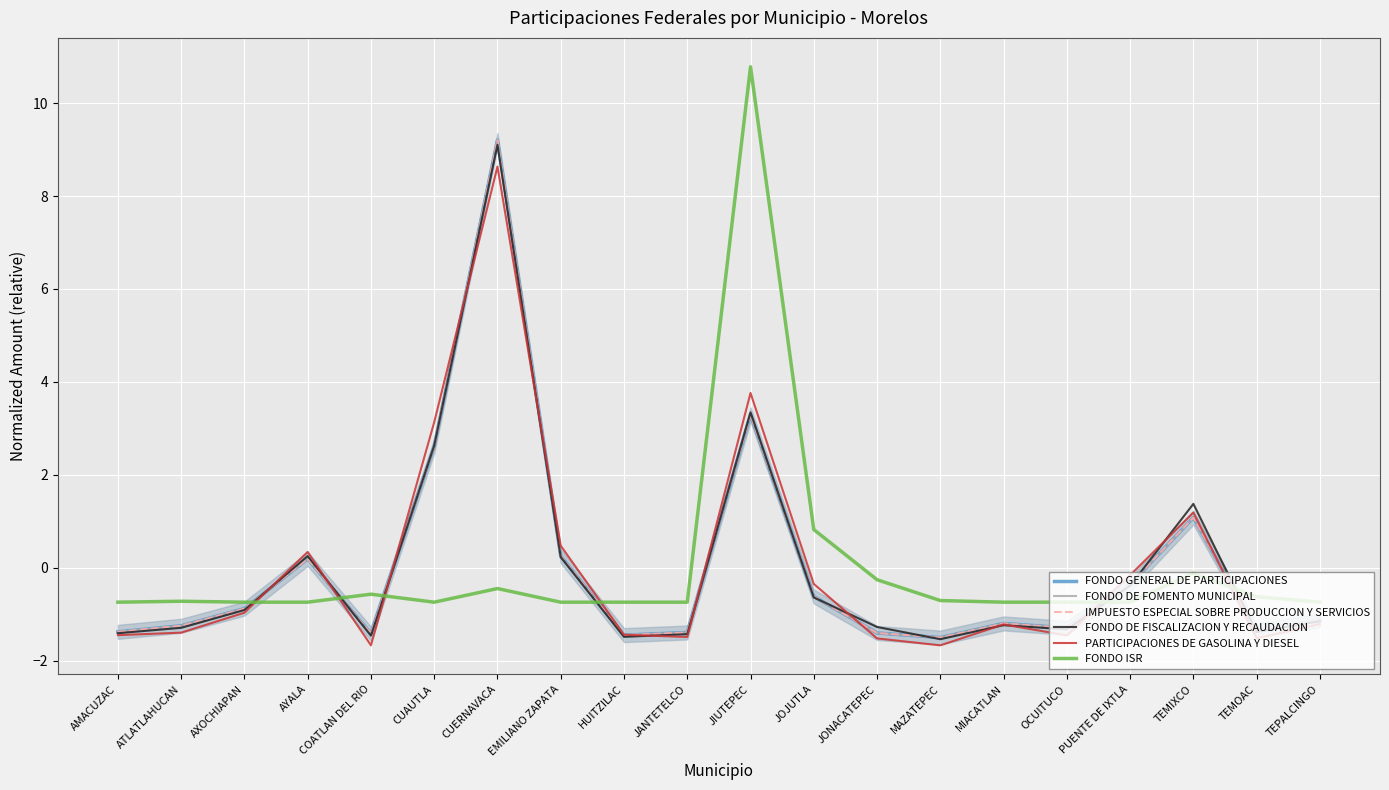

How many values in FONDO DE FOMENTO MUNICIPAL are above zero?

6